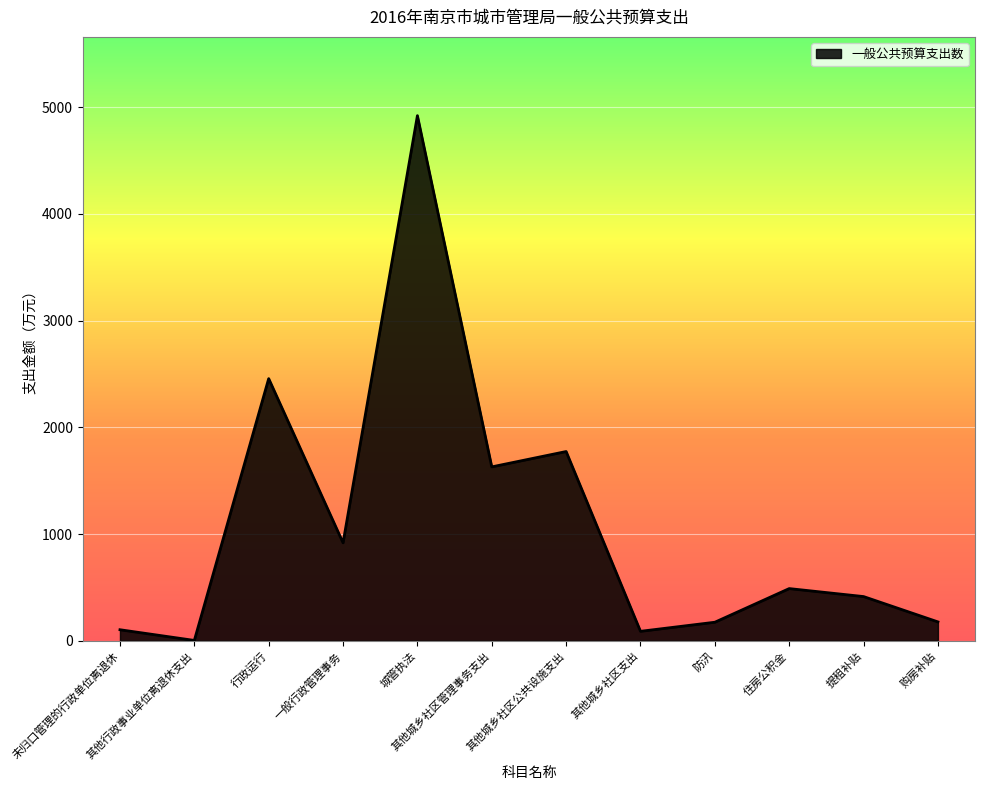

The chart shows a value of 917.7 at 一般行政管理事务. True or false?

True